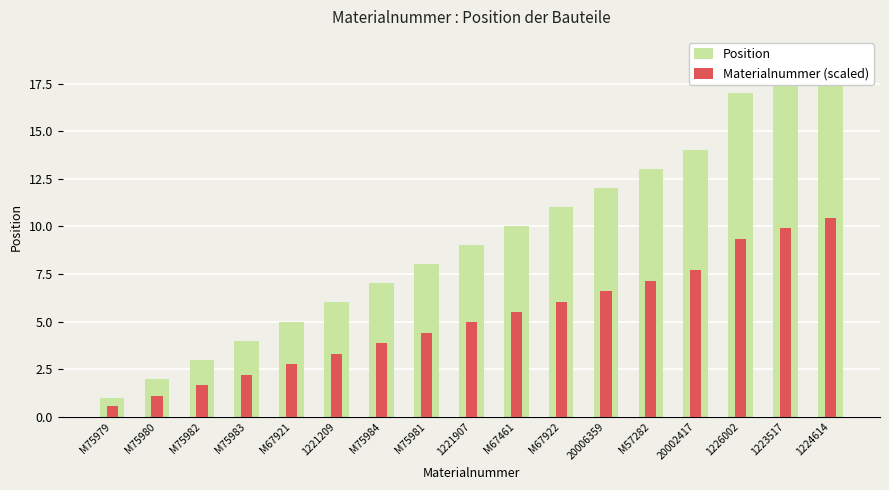

Which series has the largest total across all categories?

Position